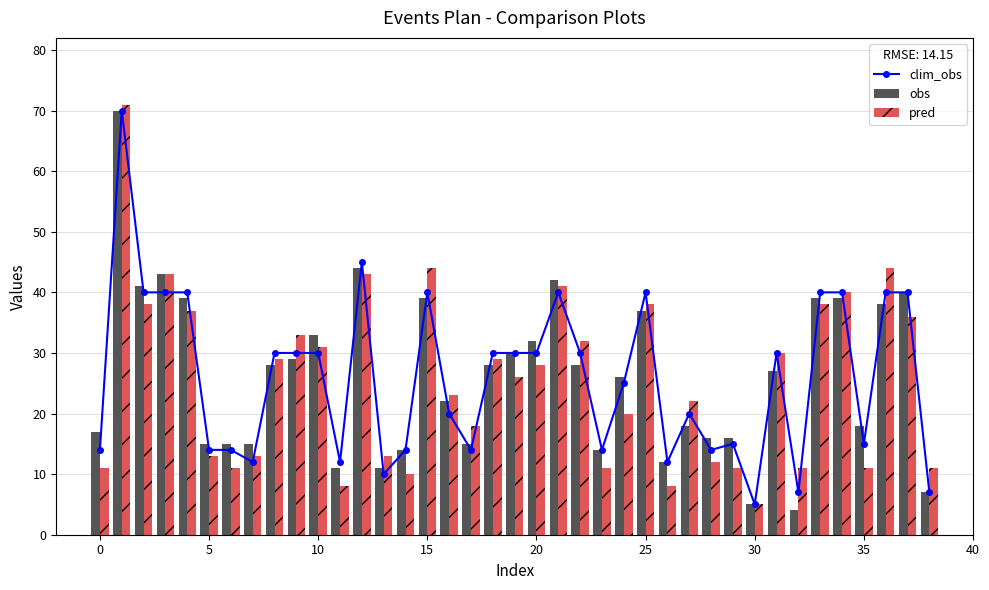

What is the difference between the second highest and minimum values in the pred series?

39